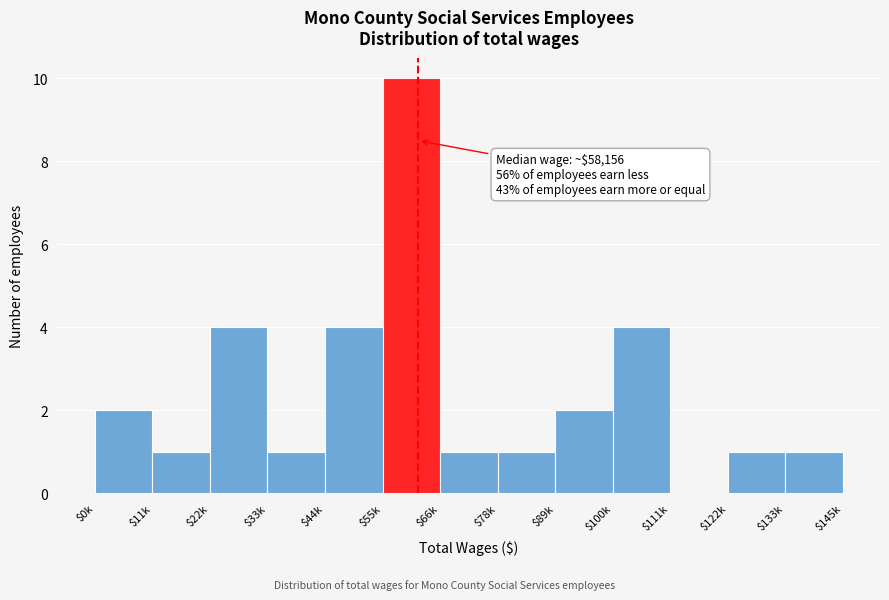

What is the sum of all values?

32